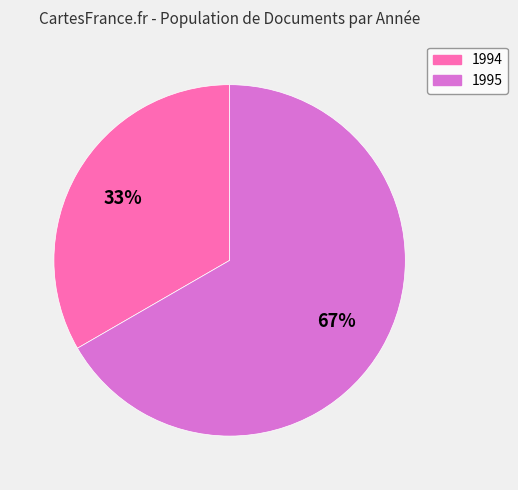

Is there a majority slice in this chart?

Yes